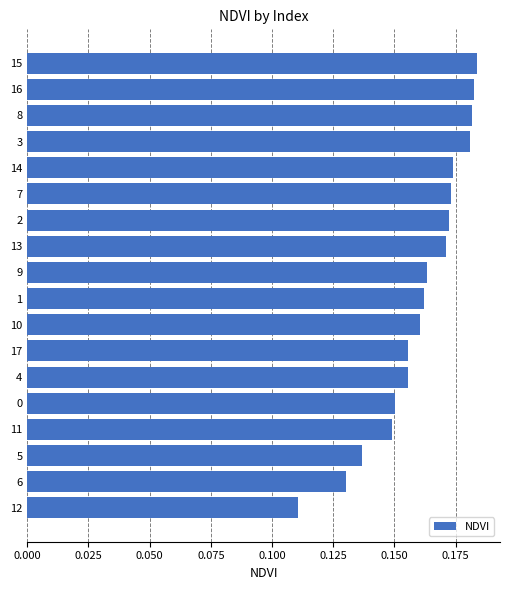

What is the sum of all values?

2.9